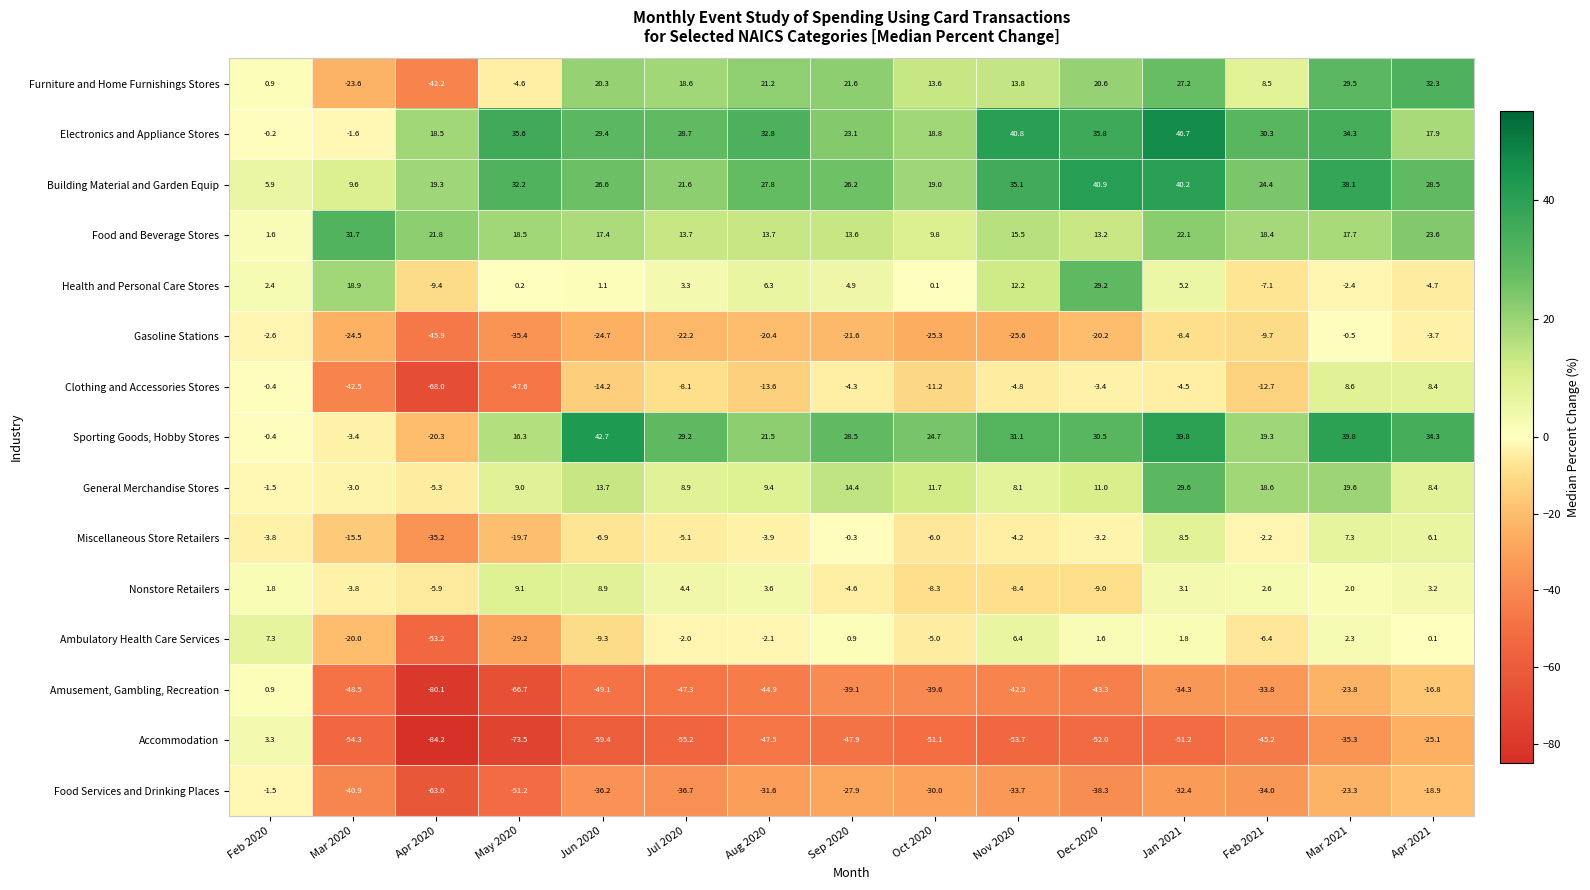

Which series changed the most between Jun 2020 and Mar 2021?

Amusement, Gambling, Recreation